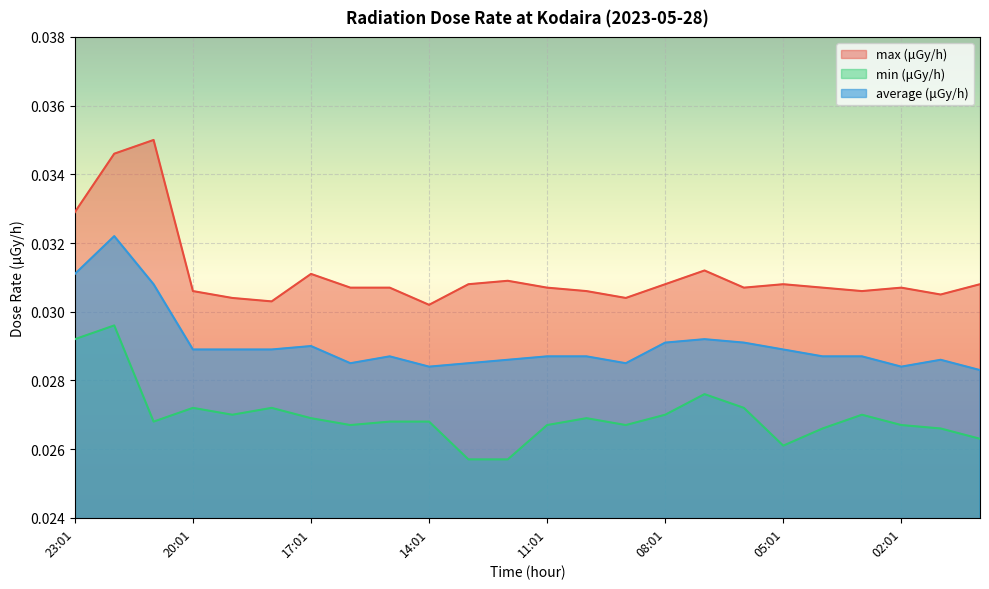

At which category does average (μGy/h) reach its first local valley?

16:01